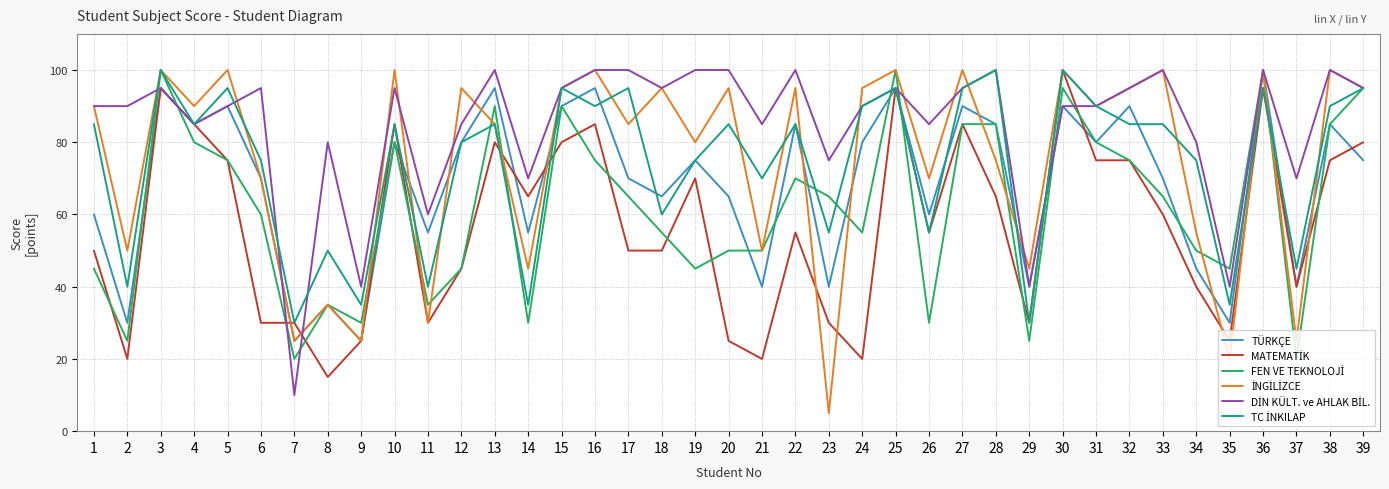

What is the greatest value displayed?

100